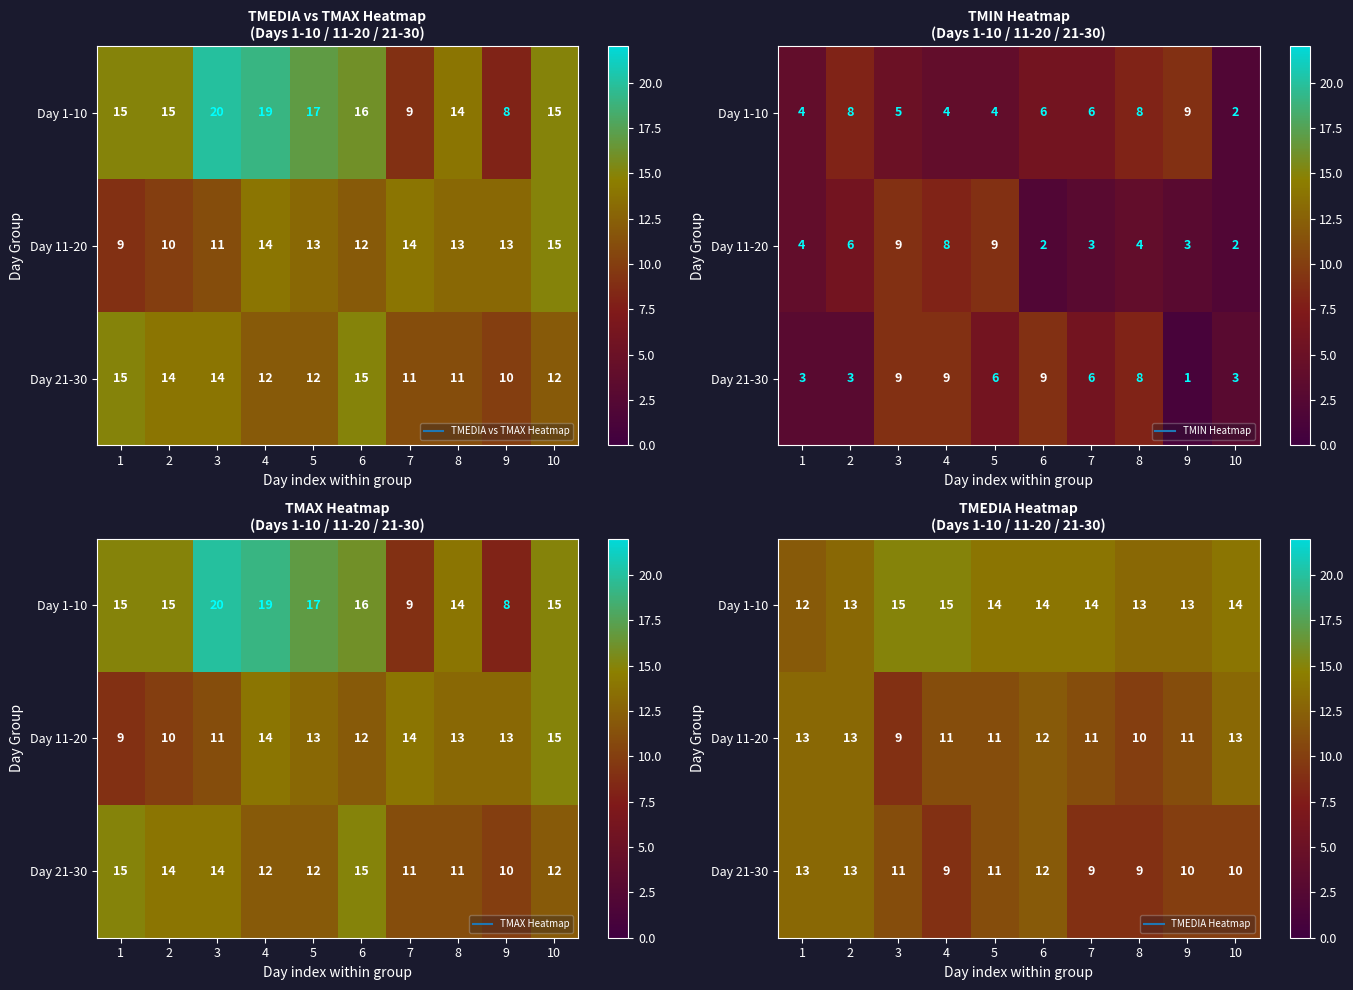

Between 1 and 2, which is larger?

2